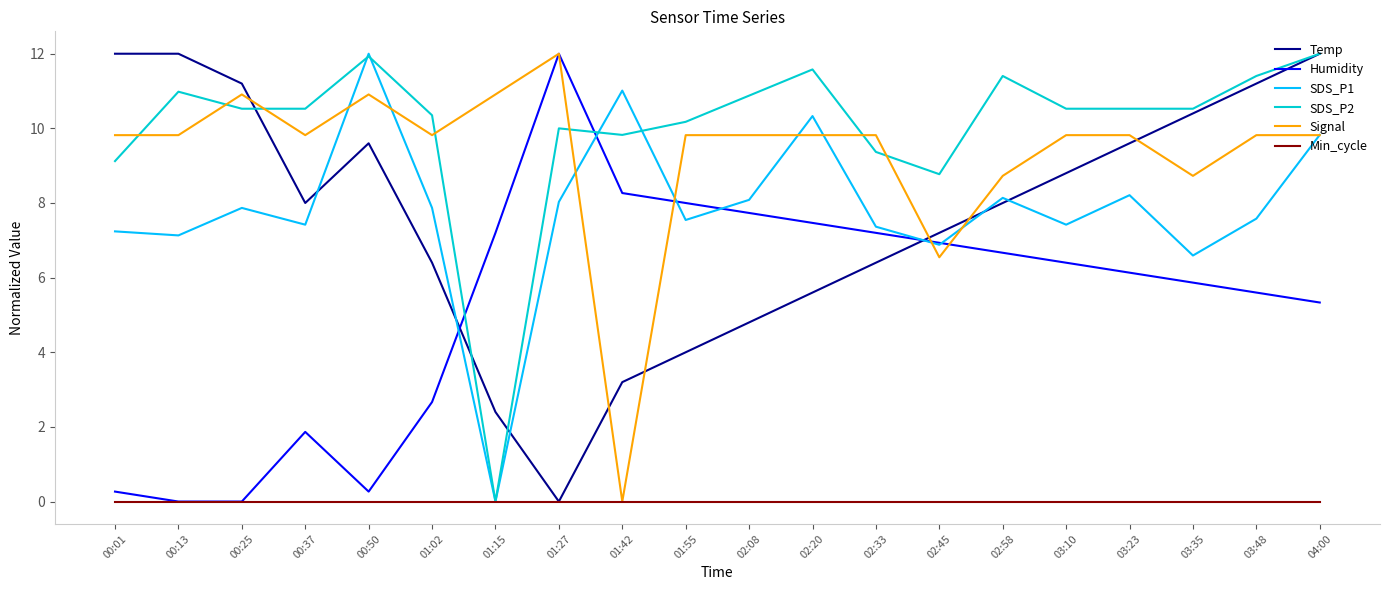

Which series ends up on top after the final intersection of SDS_P1 and SDS_P2?

SDS_P2